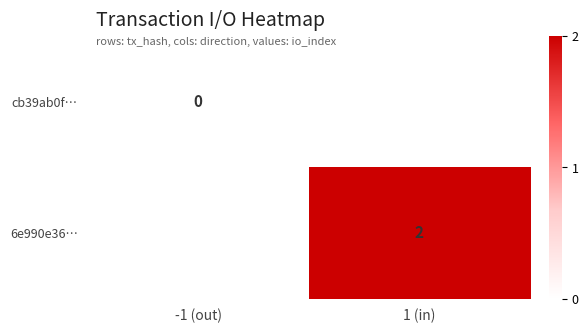

Which has a higher value, -1 (out) or 1 (in)?

1 (in)